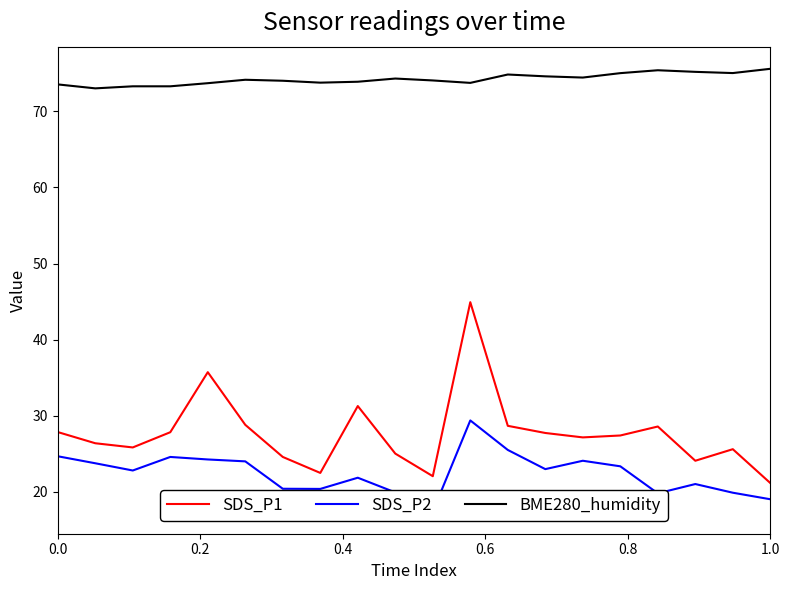

What is the highest value of the SDS_P2 series?

29.4